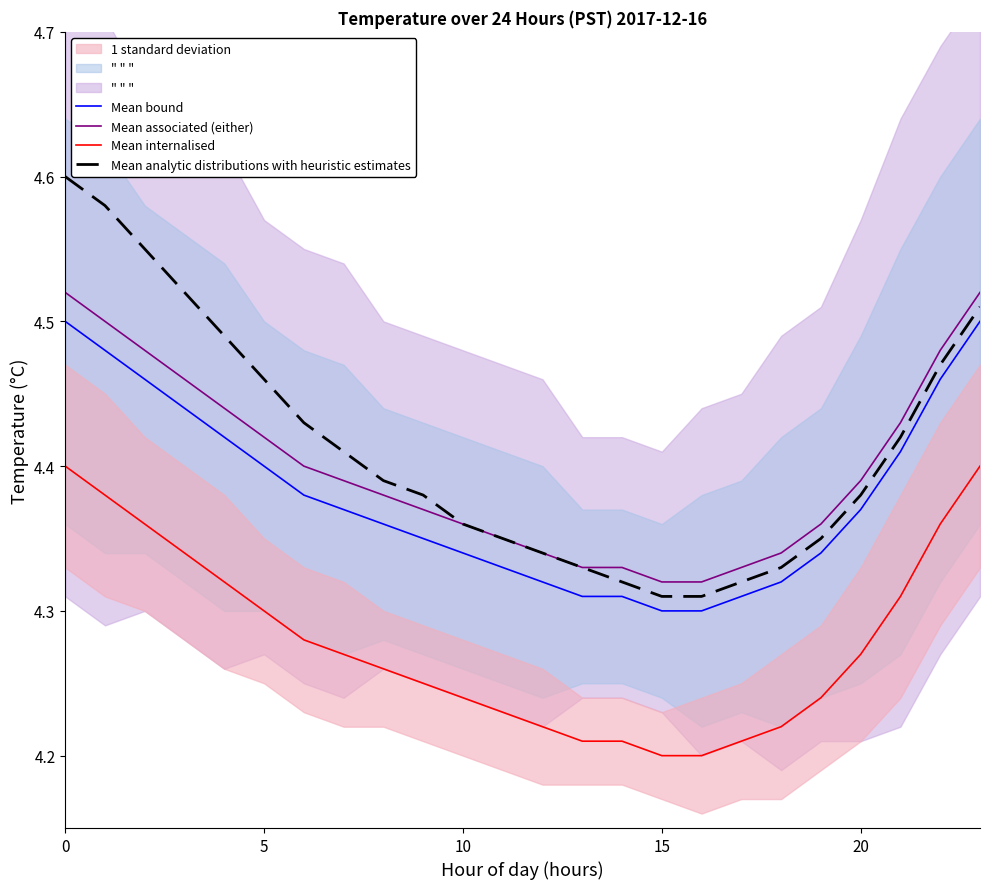

The value of Mean internalised at 9 is 4.2. True or false?

True